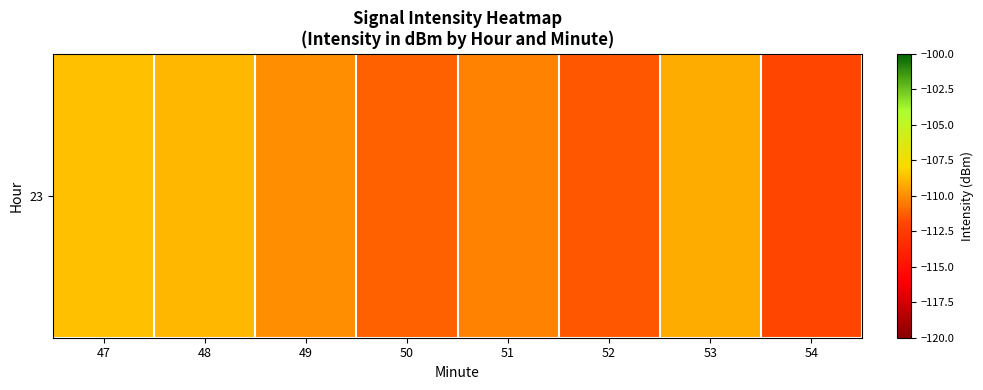

What is the smallest value displayed?

-112.0